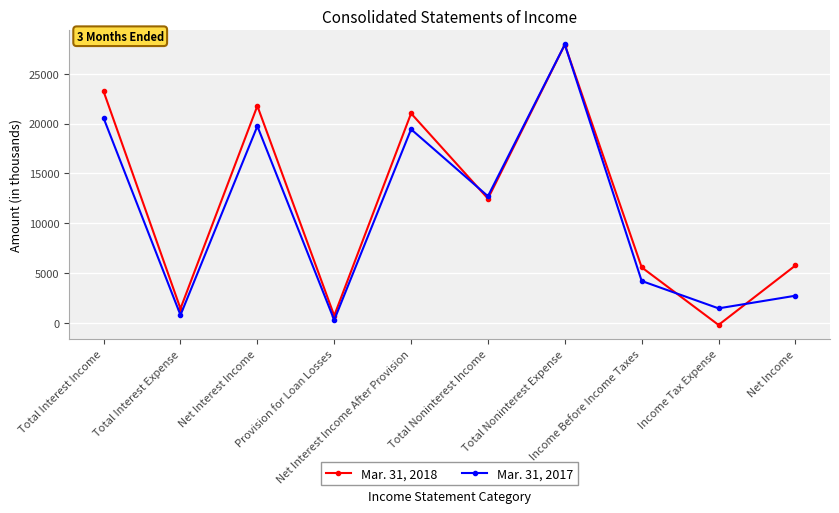

The Mar. 31, 2017 series shows 26232 at Net Interest Income After Provision. True or false?

False